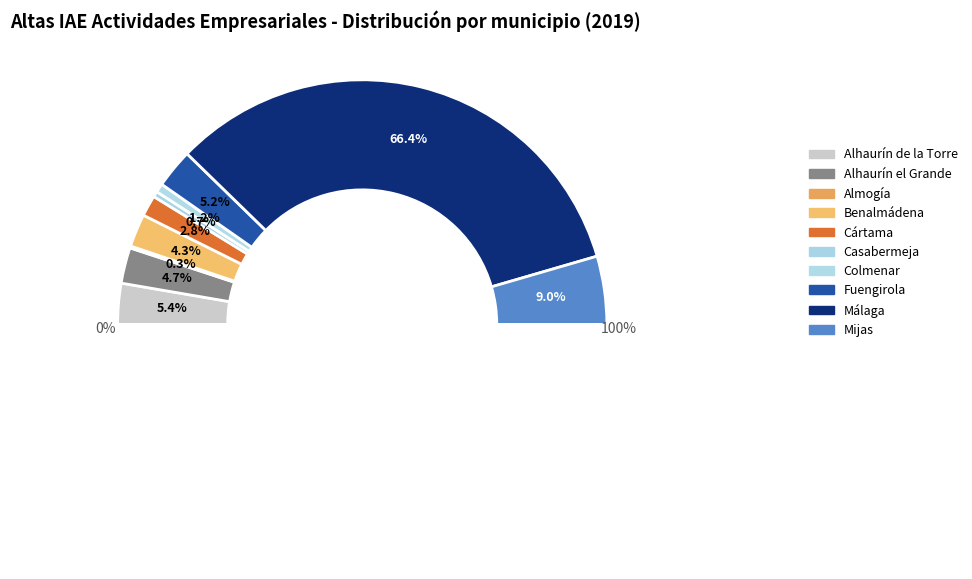

What percentage is the Fuengirola slice, to the nearest percent?

5%